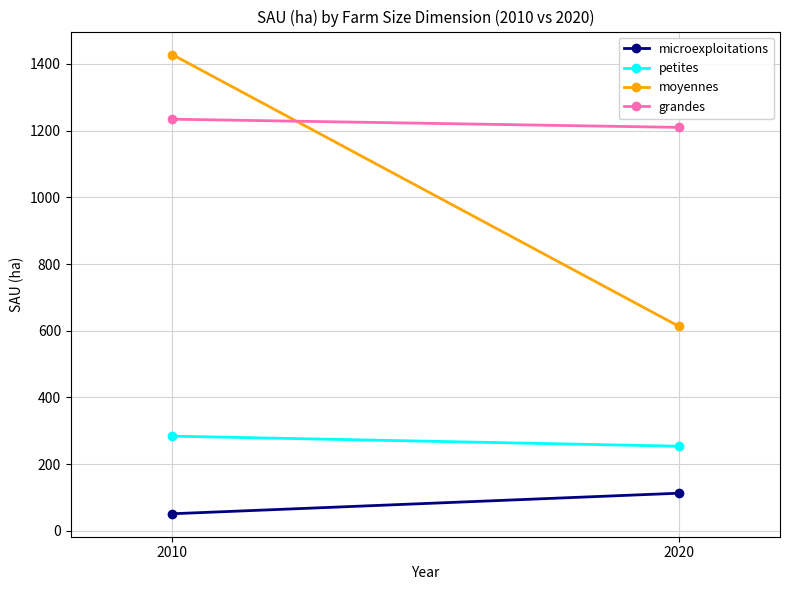

Rank the series by their average value, from lowest to highest.

microexploitations, petites, moyennes, grandes